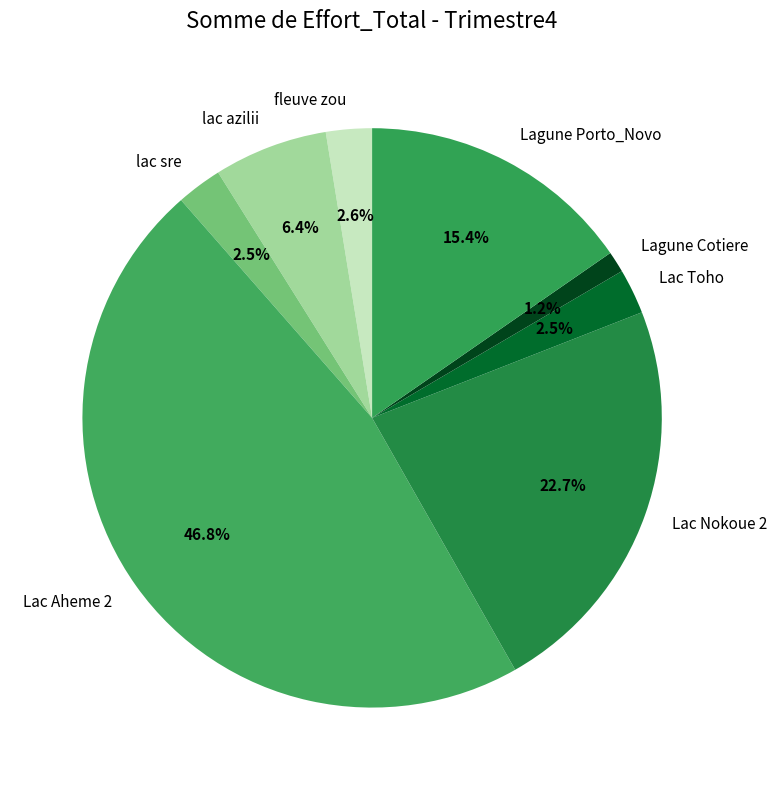

Count the number of slices in the pie.

8